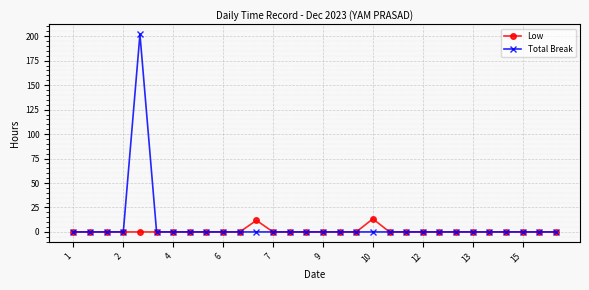

List the series in order of their peak value, highest first.

Total Break, Low